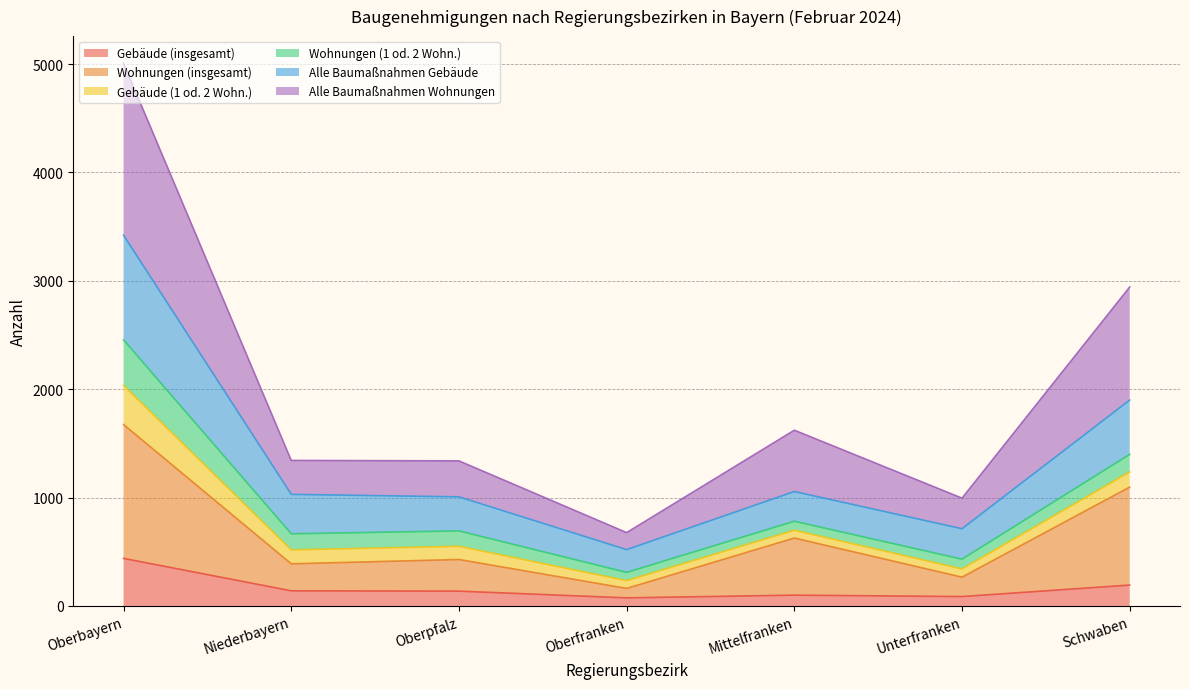

At which label does Gebäude (insgesamt) reach its peak?

Oberbayern